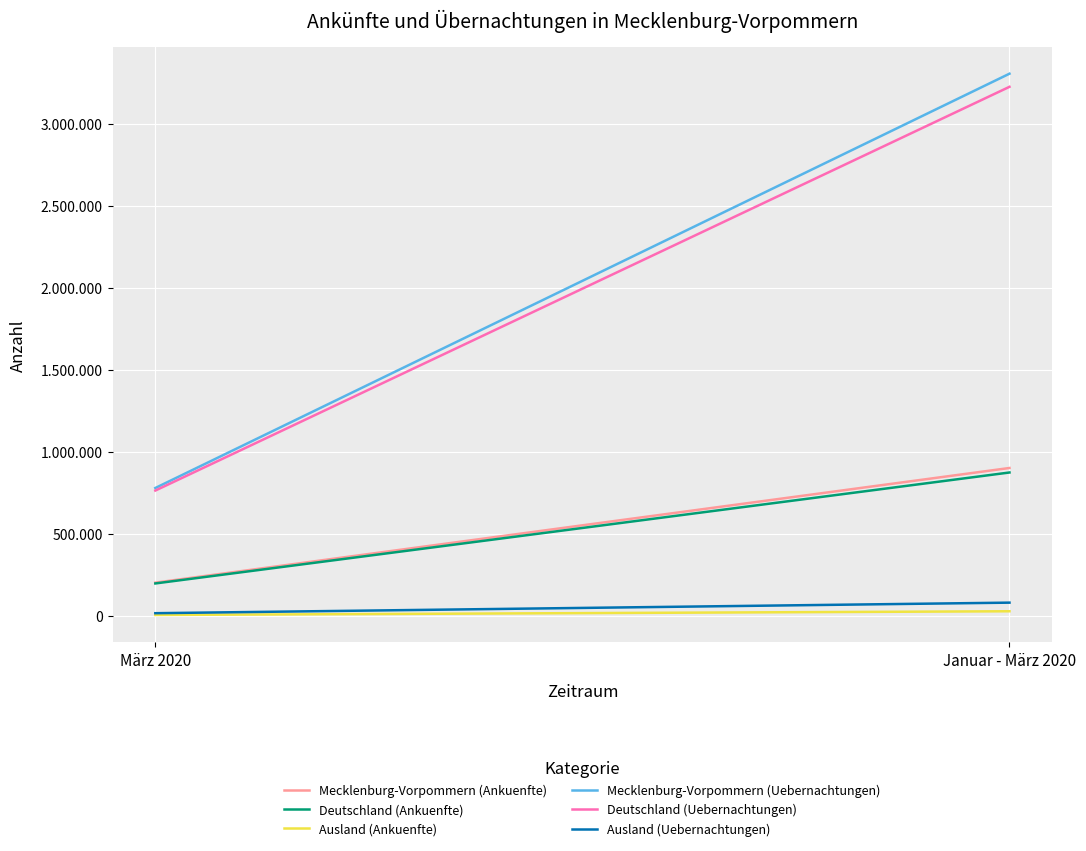

Between März 2020 and Januar - März 2020, which series saw the biggest shift?

Mecklenburg-Vorpommern (Uebernachtungen)